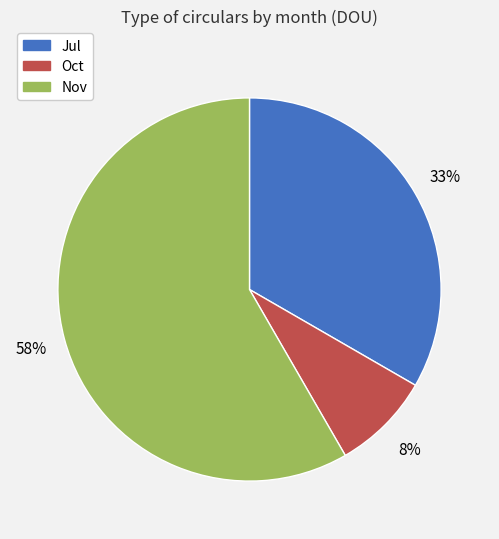

What percentage is the Jul slice, to the nearest percent?

33%